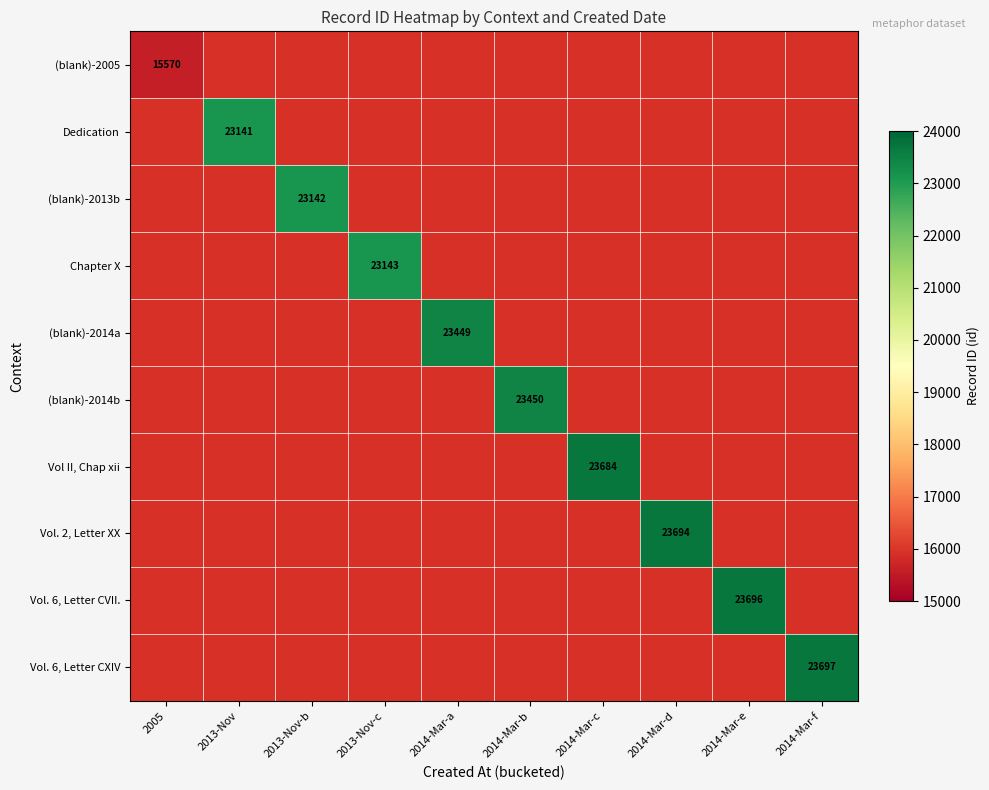

What is the smallest value displayed?

15570.0